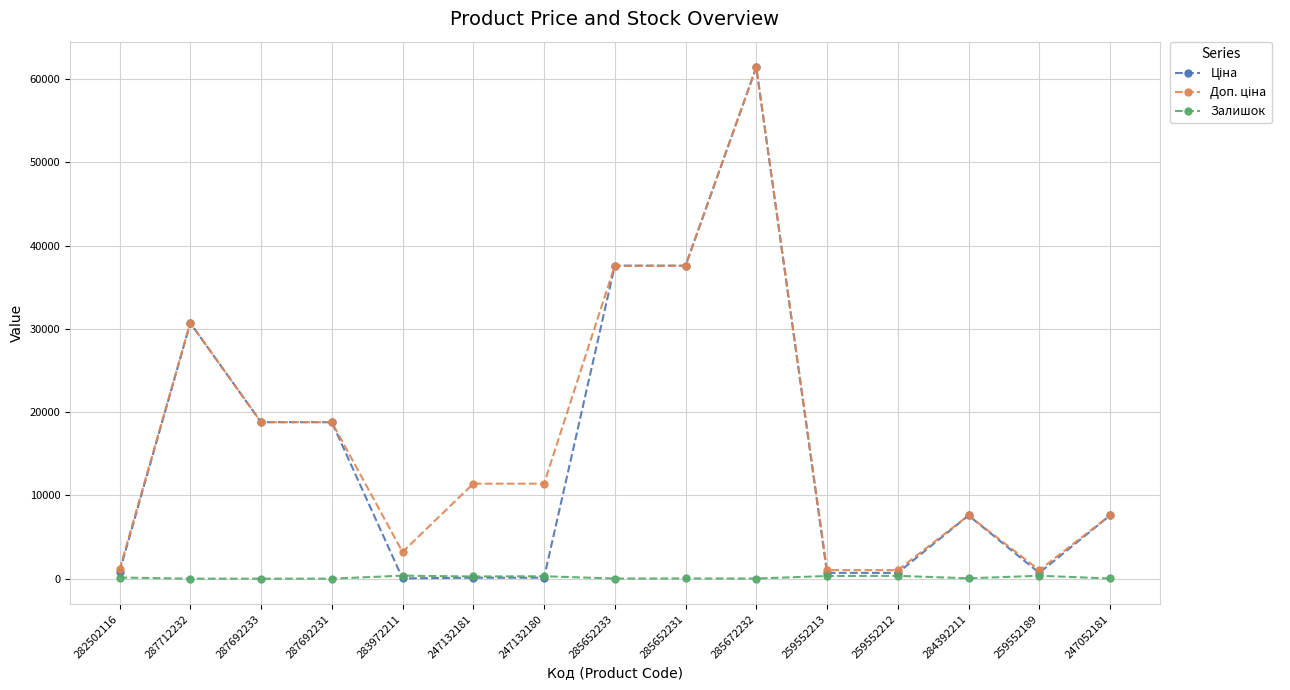

What is the maximum value shown in the chart?

61434.3